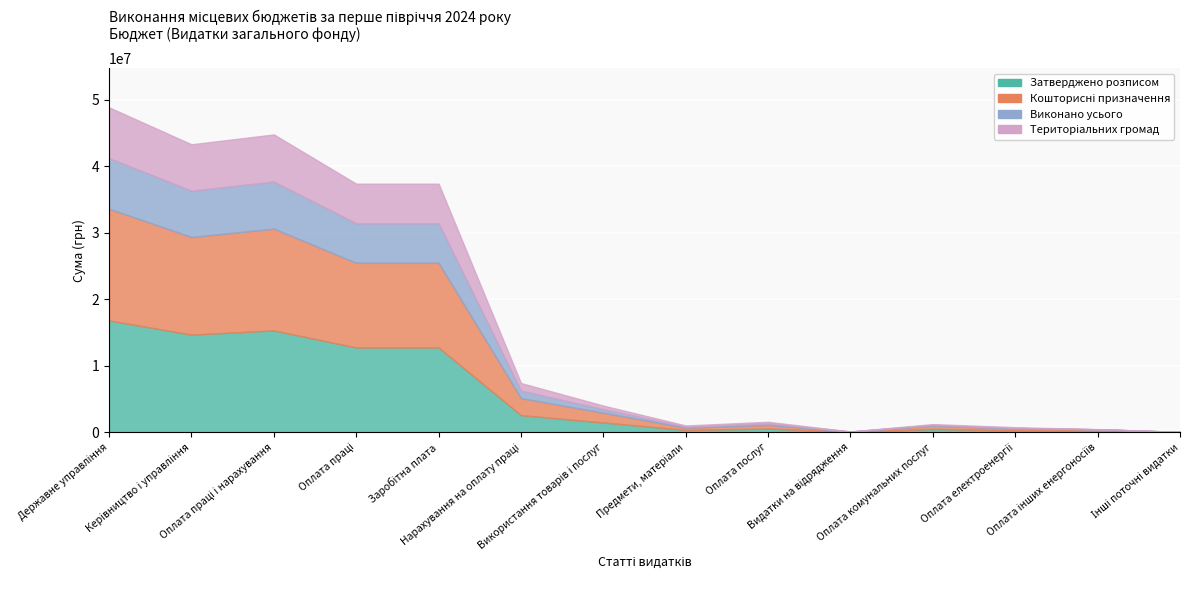

Reading left to right, what are all the values shown in this chart?

Затверджено розписом: Державне управління=16803000.0	Керівництво і управління=14673000.0	Оплата праці і нарахування=15303000.0	Оплата праці=12735000.0	Заробітна плата=12735000.0	Нарахування на оплату праці=2568000.0	Використання товарів і послуг=1470000.0	Предмети, матеріали=342000.0	Оплата послуг=555000.0	Видатки на відрядження=50000.0	Оплата комунальних послуг=500000.0	Оплата електроенергії=270000.0	Оплата інших енергоносіїв=230000.0	Інші поточні видатки=30000.0
Кошторисні призначення: Державне управління=16803000.0	Керівництво і управління=14673000.0	Оплата праці і нарахування=15303000.0	Оплата праці=12735000.0	Заробітна плата=12735000.0	Нарахування на оплату праці=2568000.0	Використання товарів і послуг=1470000.0	Предмети, матеріали=342000.0	Оплата послуг=555000.0	Видатки на відрядження=50000.0	Оплата комунальних послуг=500000.0	Оплата електроенергії=270000.0	Оплата інших енергоносіїв=230000.0	Інші поточні видатки=30000.0
Виконано усього: Державне управління=7614297.5	Керівництво і управління=6968084.0	Оплата праці і нарахування=7078307.0	Оплата праці=5946854.6	Заробітна плата=5946854.6	Нарахування на оплату праці=1131452.4	Використання товарів і послуг=534703.2	Предмети, матеріали=170735.4	Оплата послуг=234267.5	Видатки на відрядження=14115.6	Оплата комунальних послуг=115584.8	Оплата електроенергії=113301.2	Оплата інших енергоносіїв=2283.6	Інші поточні видатки=1287.3
Територіальних громад: Державне управління=7614297.5	Керівництво і управління=6968084.0	Оплата праці і нарахування=7078307.0	Оплата праці=5946854.6	Заробітна плата=5946854.6	Нарахування на оплату праці=1131452.4	Використання товарів і послуг=534703.2	Предмети, матеріали=170735.4	Оплата послуг=234267.5	Видатки на відрядження=14115.6	Оплата комунальних послуг=115584.8	Оплата електроенергії=113301.2	Оплата інших енергоносіїв=2283.6	Інші поточні видатки=1287.3